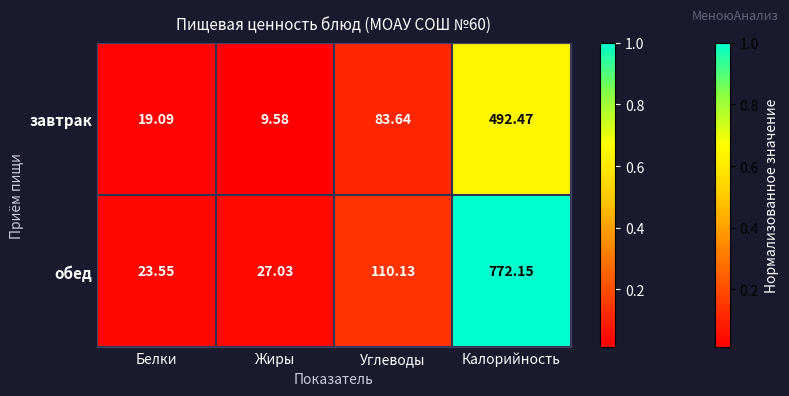

At which label does завтрак first exceed 83?

Углеводы